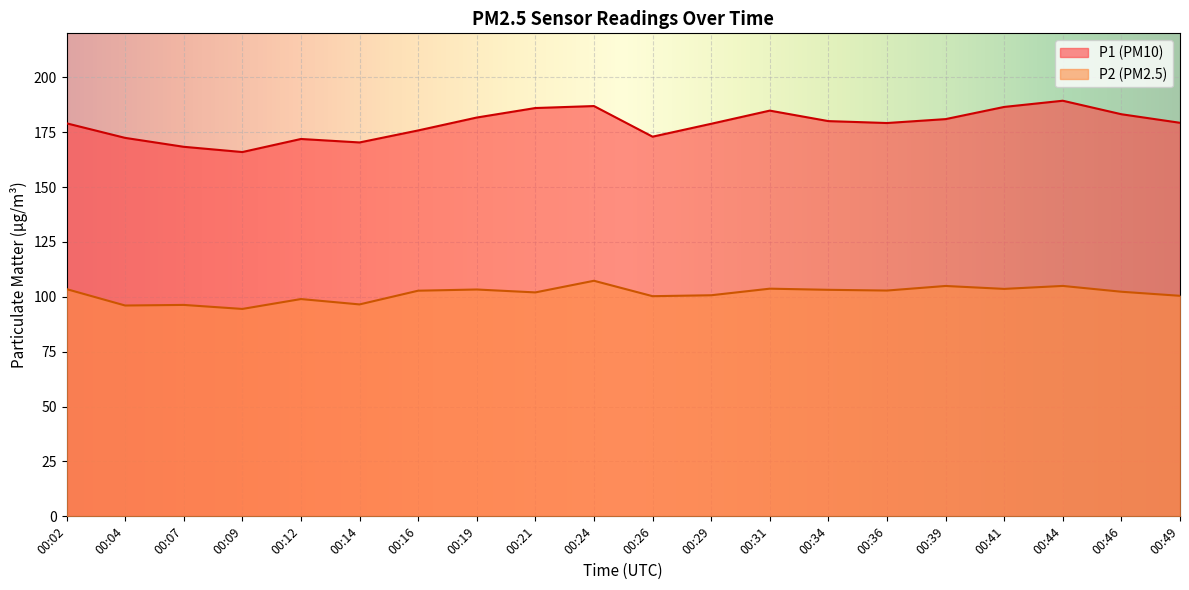

At which label does P1 first exceed 179?

00:02